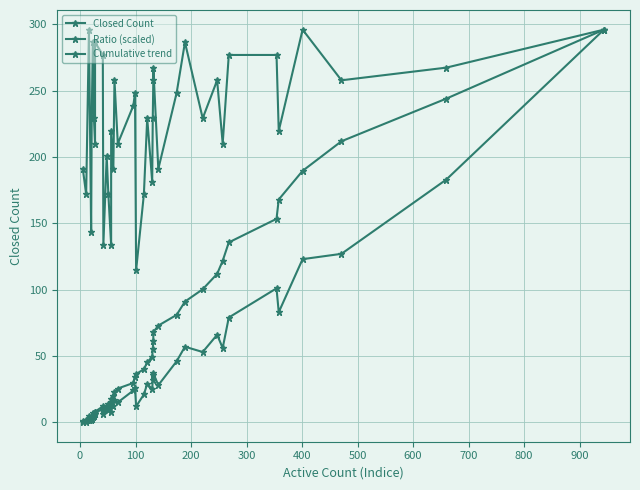

Rank the series by their maximum value, from highest to lowest.

Closed Count, Ratio (scaled), Cumulative trend